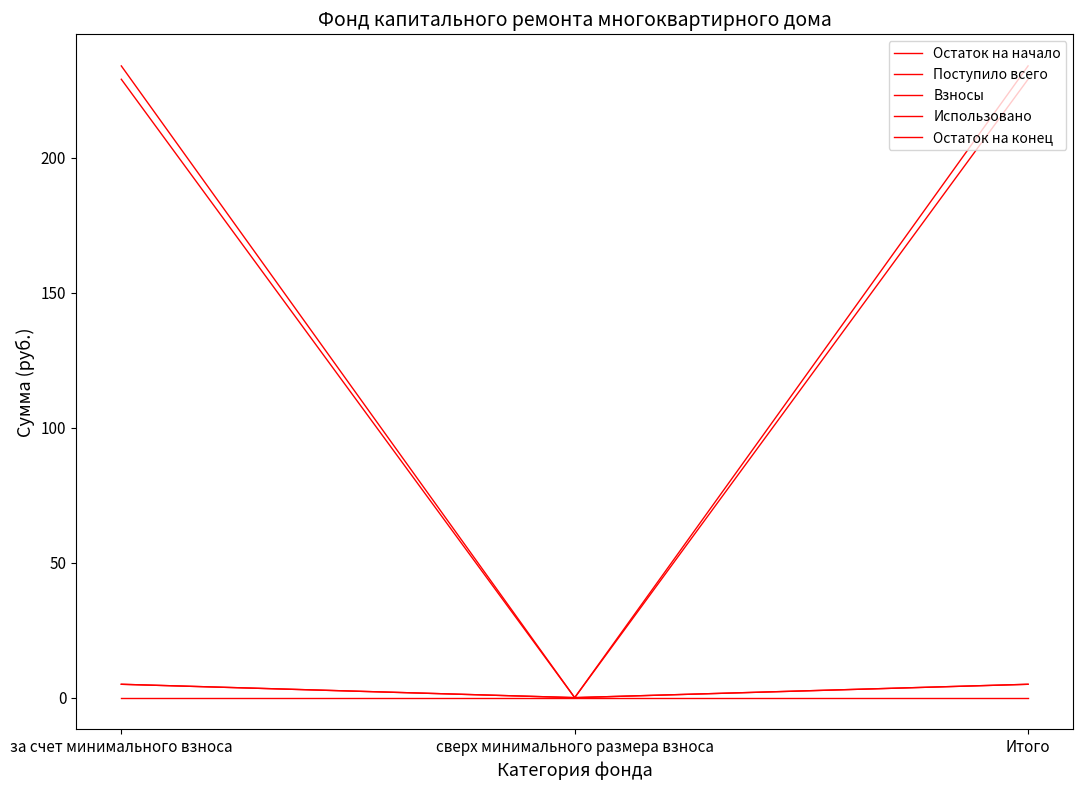

What is the maximum value shown in the chart?

234.1